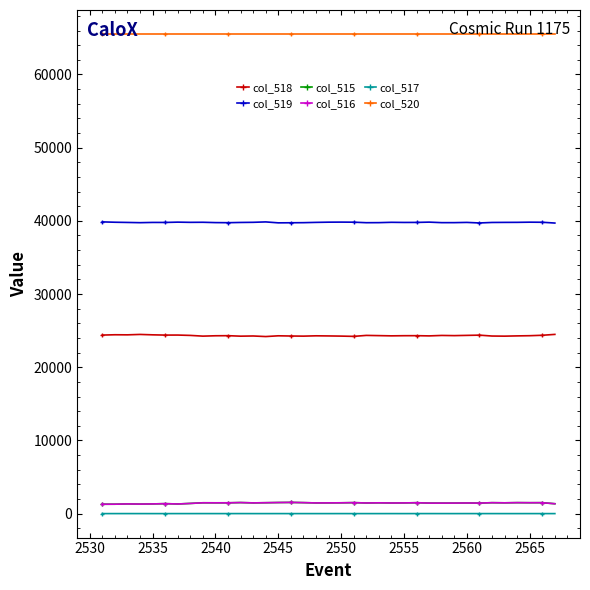

True or false: col_520 and col_517 cross at least once.

False